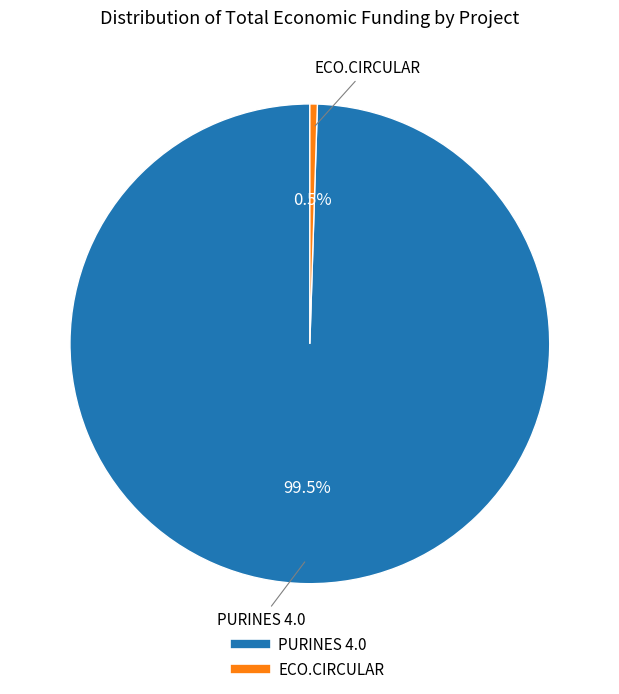

Which category accounts for the majority?

PURINES 4.0